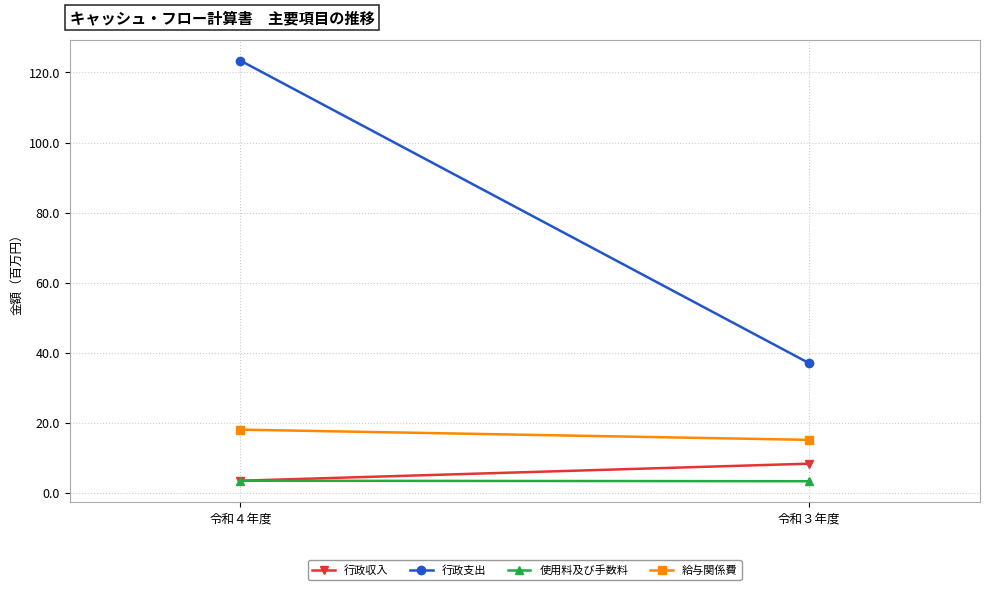

Between 令和４年度 and 令和３年度, which series saw the biggest shift?

行政支出